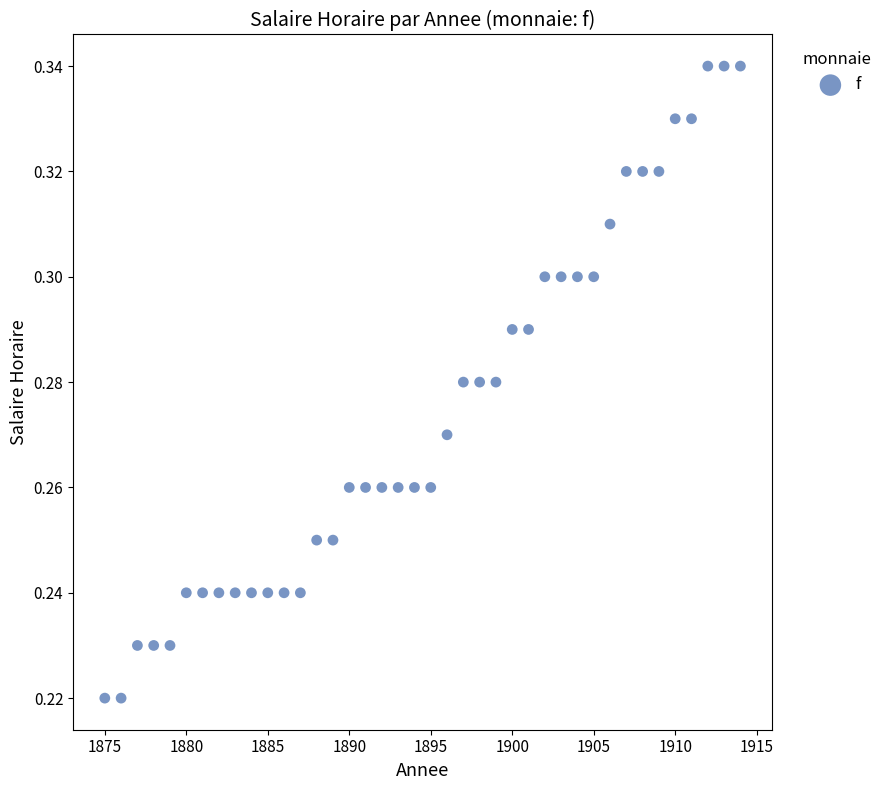

What is the range of X values (max minus min)?

39.0